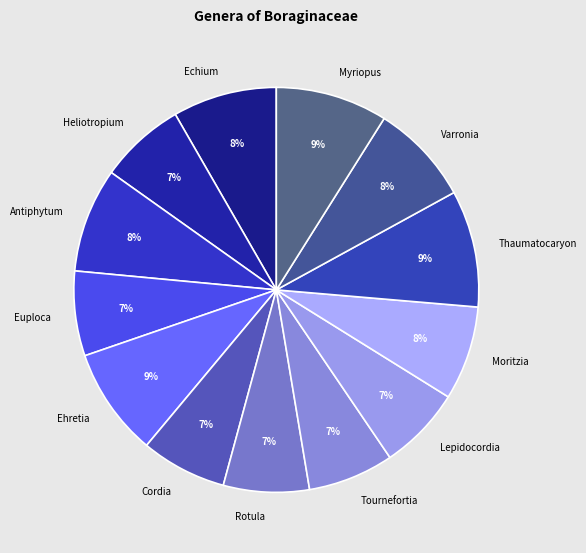

To the nearest percent, what percentage of the pie is Cordia?

7%